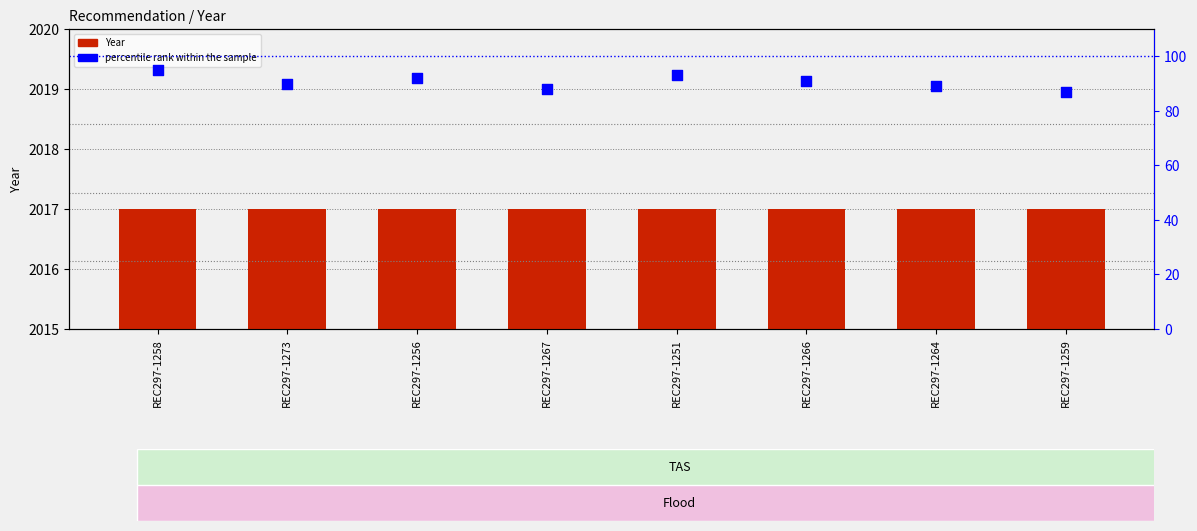

Which series has the widest spread of Y values?

percentile rank within the sample